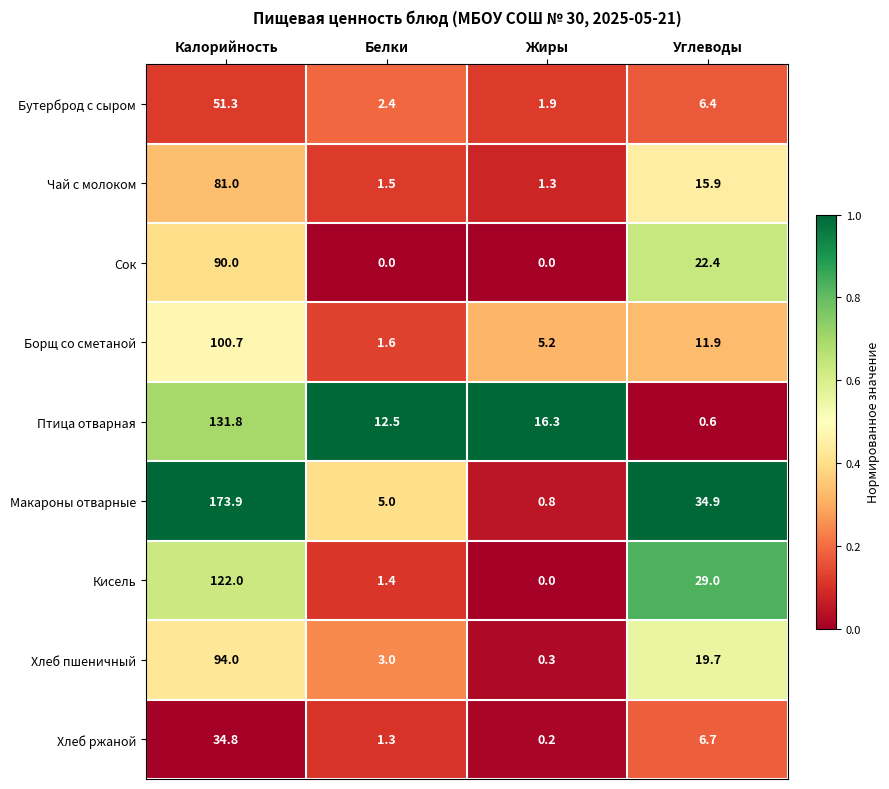

True or false: Хлеб пшеничный has a value of 19.7 at Углеводы.

True